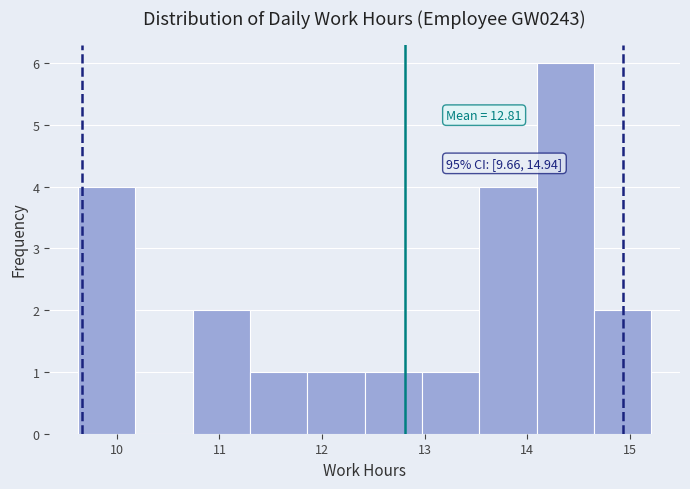

Which range on the x-axis has the tallest bar?

14.1 to 14.7